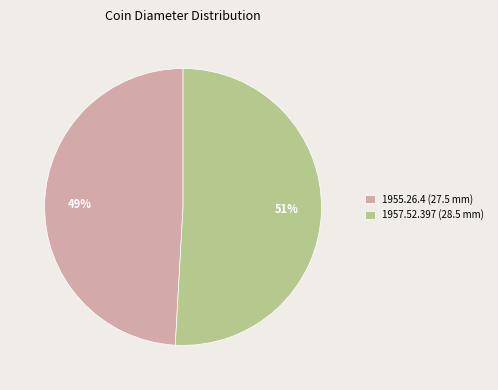

To the nearest percent, what percentage of the pie is 1955.26.4 (27.5 mm)?

49%